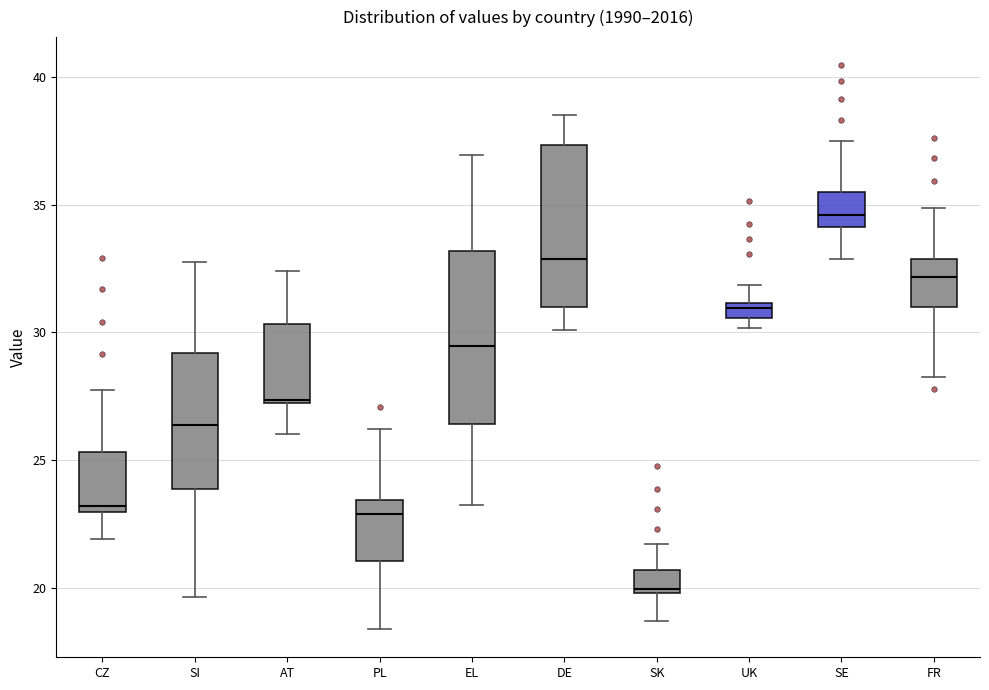

Where is the upper edge of the box for AT on the y-axis? The values are not printed on the chart, so give them approximately, as read against the axis.

30.5